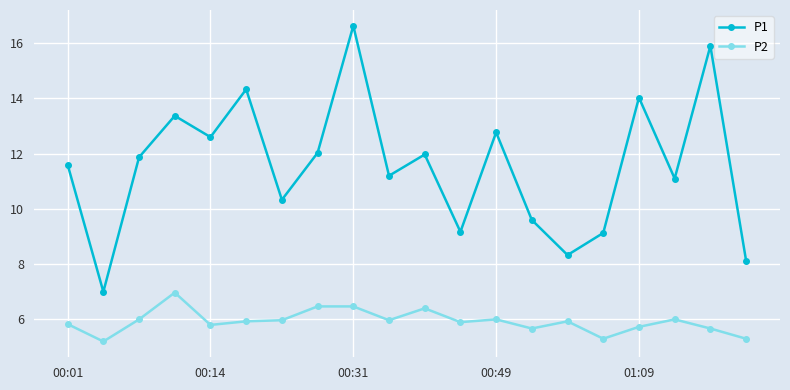

How many interior local peaks does the P1 series have?

7